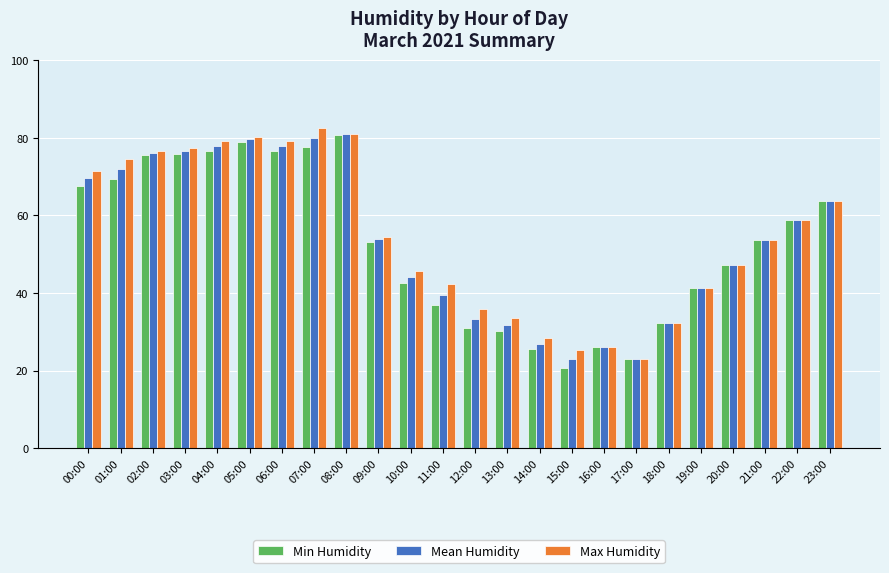

Are the bars horizontal?

No